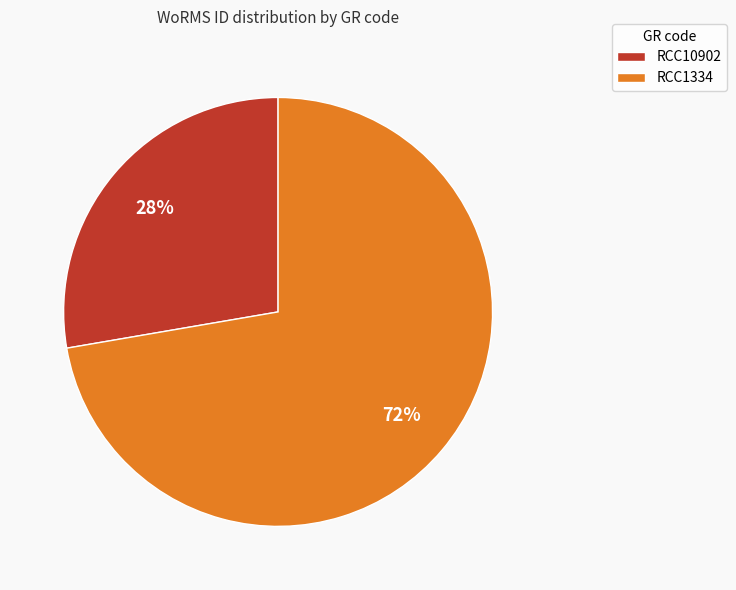

Do RCC1334 and RCC10902 together represent more than half of the pie?

Yes